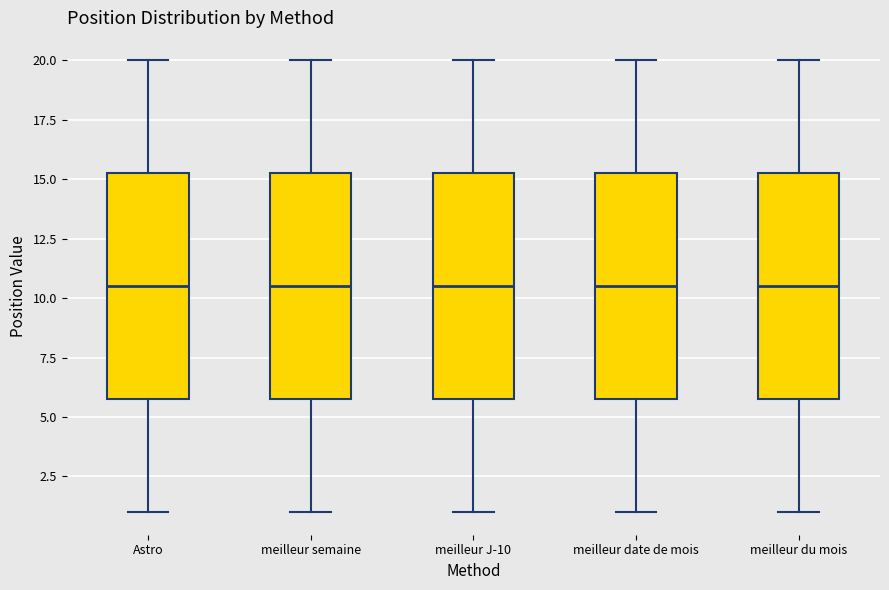

Where is the lower edge of the box for meilleur du mois on the y-axis? The values are not printed on the chart, so give them approximately, as read against the axis.

6.0